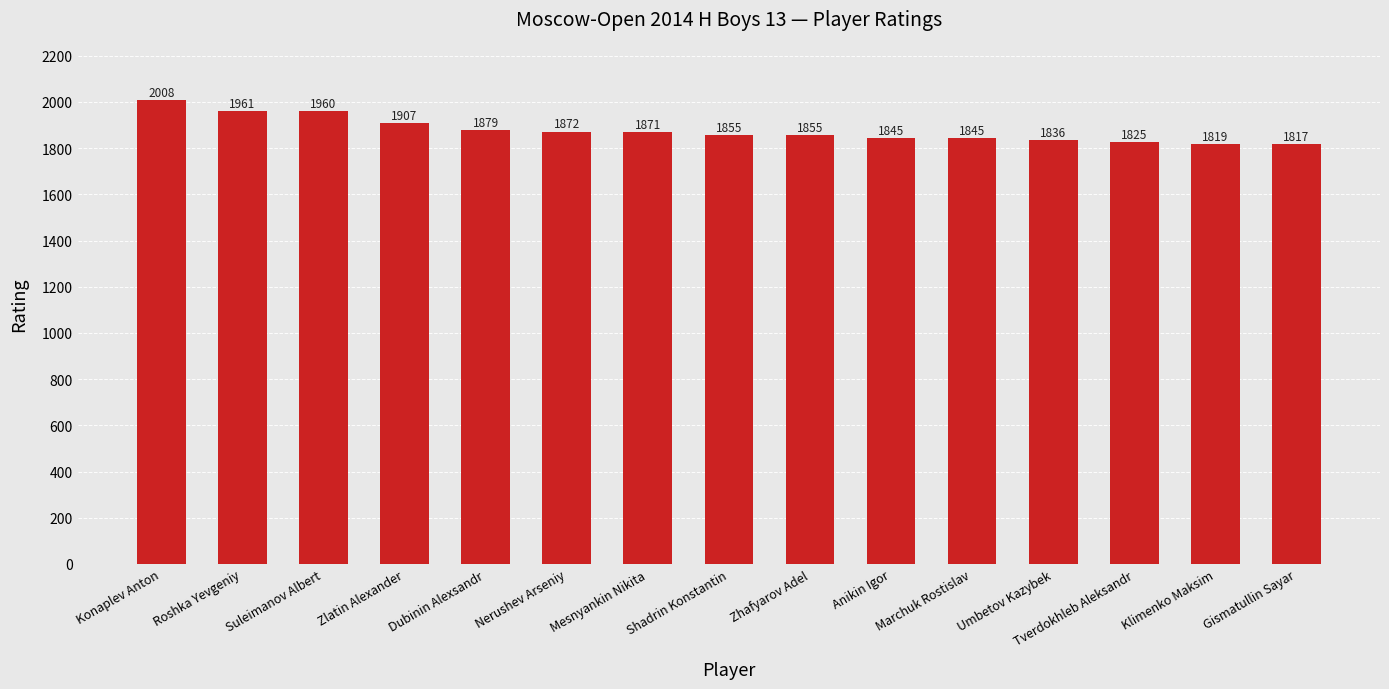

At which category does the chart reach its peak across all series?

Konaplev Anton